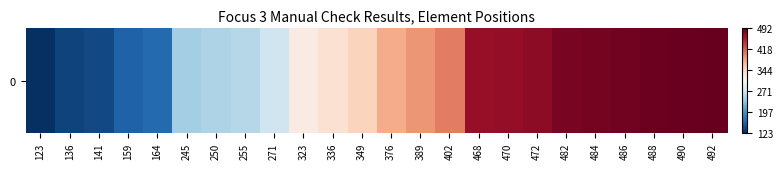

List the labels in order of value, largest first.

492, 490, 488, 486, 484, 482, 472, 470, 468, 402, 389, 376, 349, 336, 323, 271, 255, 250, 245, 164, 159, 141, 136, 123